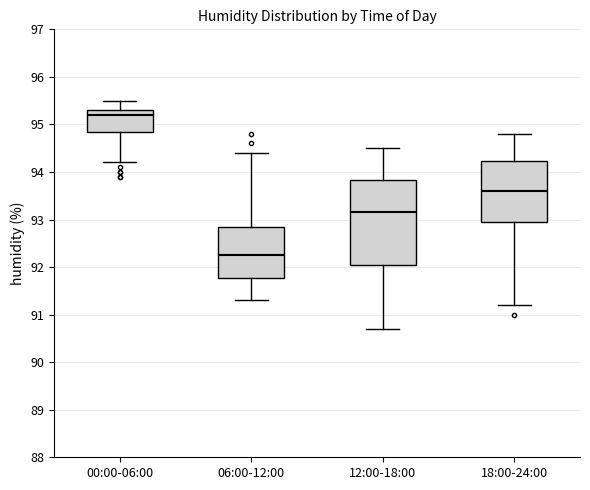

Which box's median line is the highest?

00:00-06:00